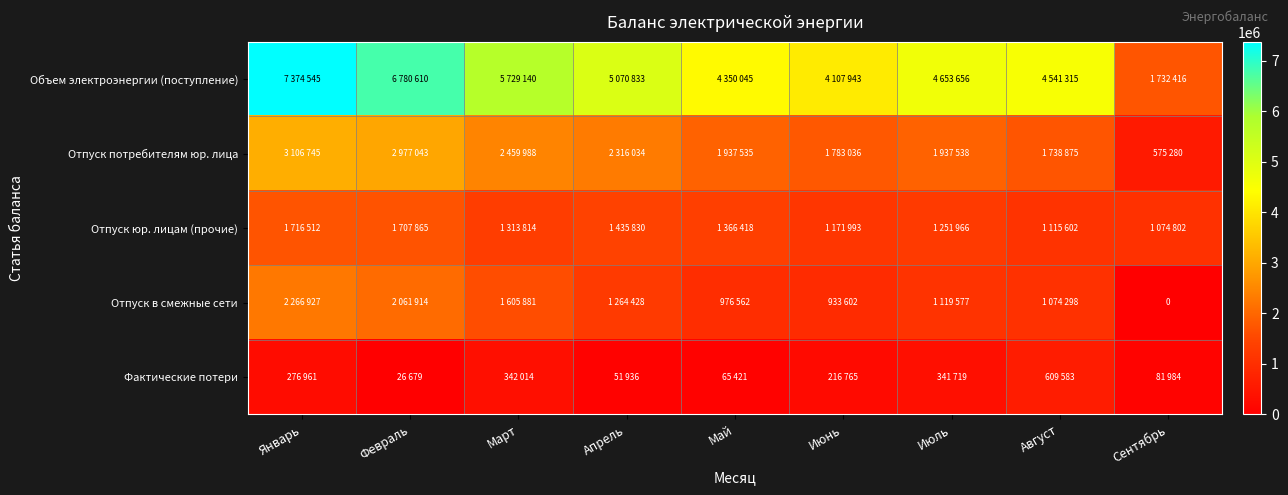

Which label corresponds to the smallest value in the chart?

Сентябрь